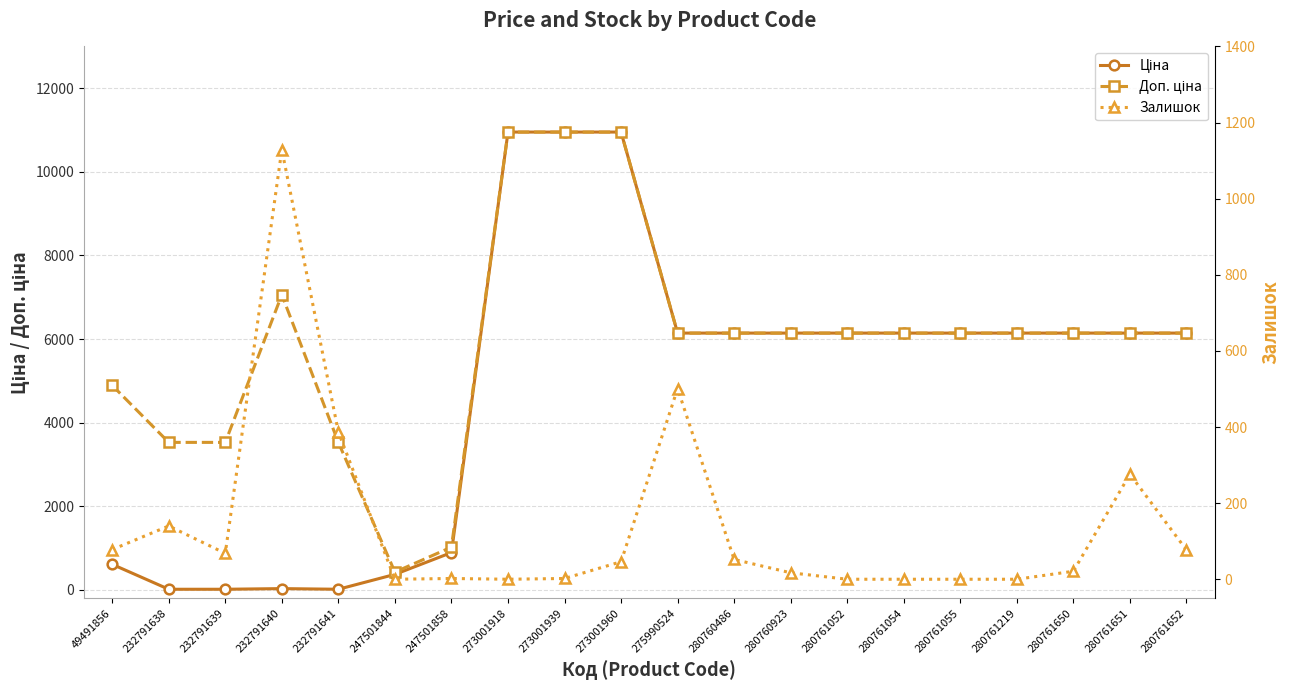

How many series are shown in this chart?

3